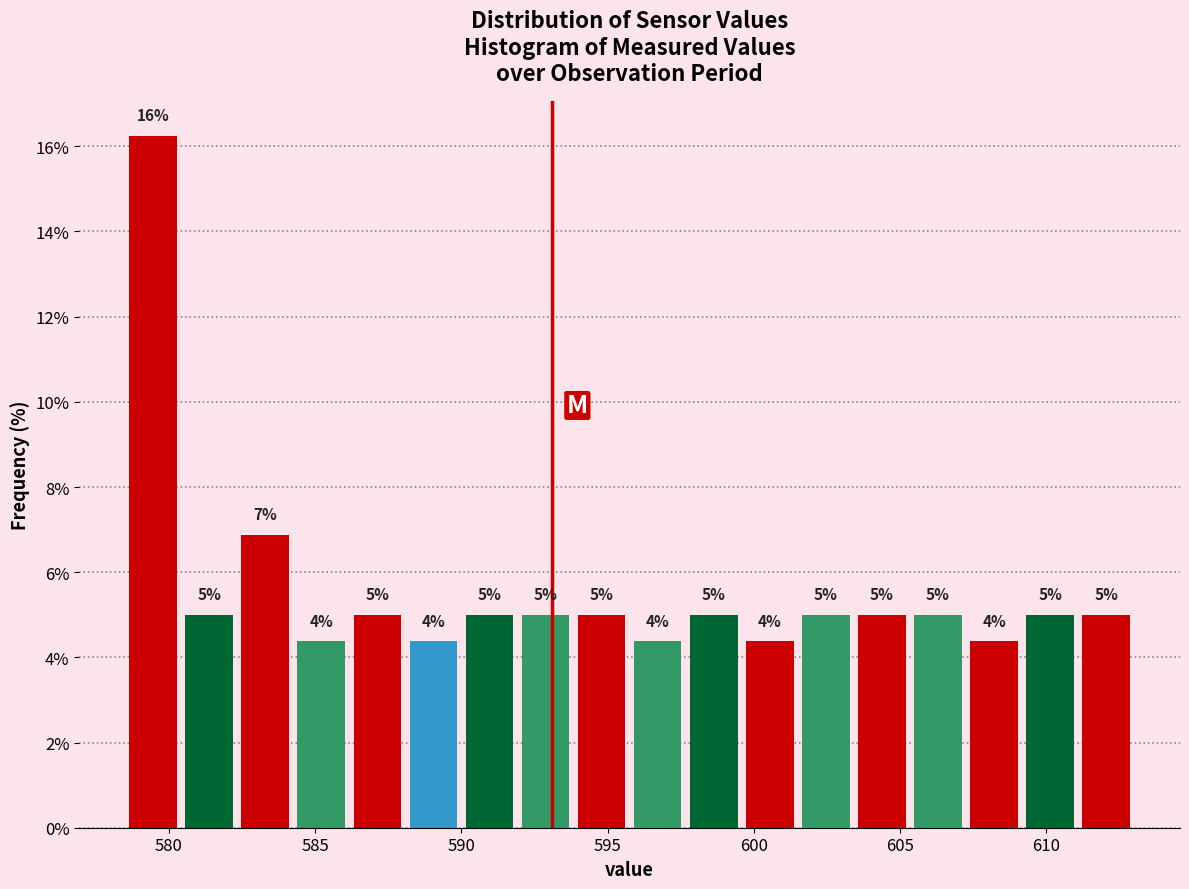

Read against the x-axis, roughly where is the centre of the tallest bar?

579.5